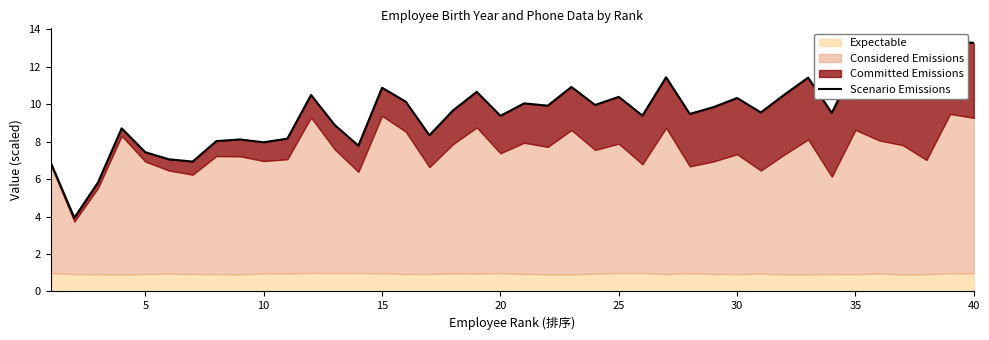

What is the change in value from 30 to 35?

+1.1